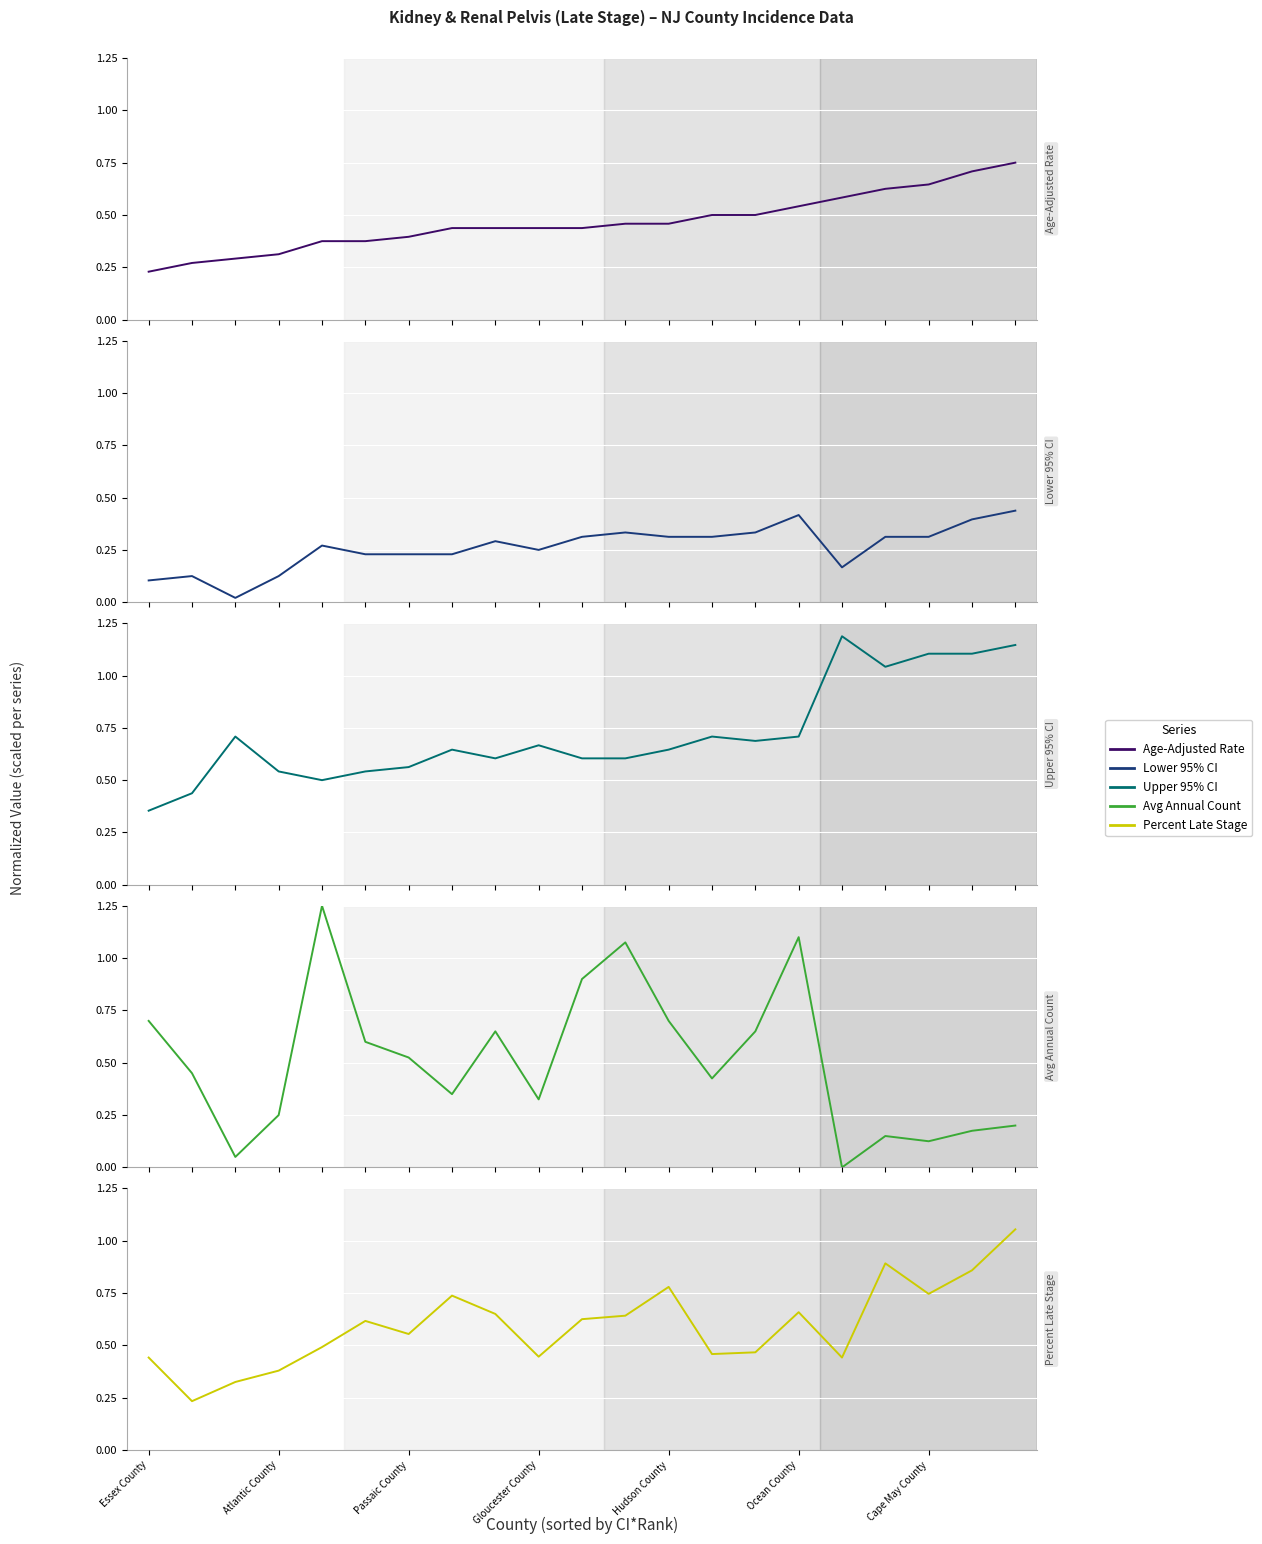

What is the value of the Upper 95% CI point at the 18th from the left?

1.0